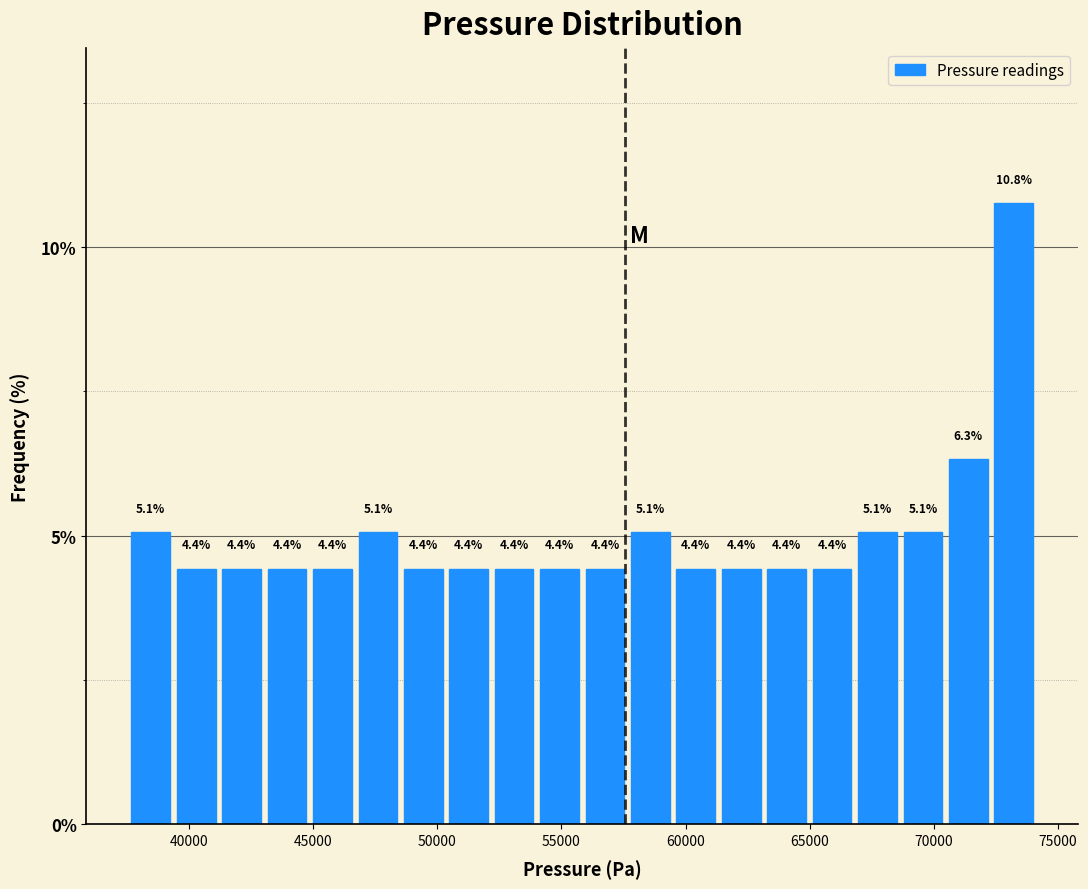

Around what value on the x-axis is the tallest bar? Give the approximate position of its centre, as read against the axis.

73000